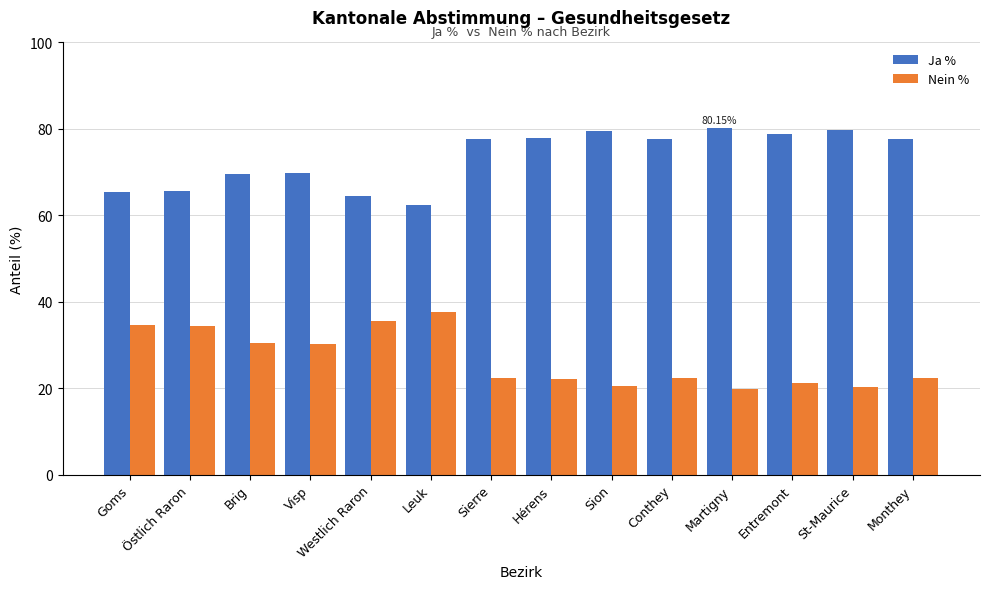

Where does the Nein % series first go above 22?

Goms